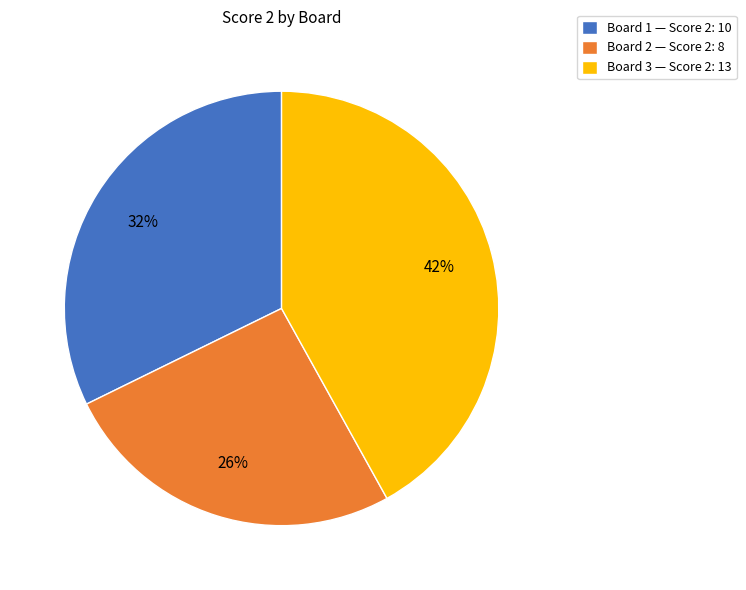

To the nearest percent, what percentage of the pie is Board 3?

42%